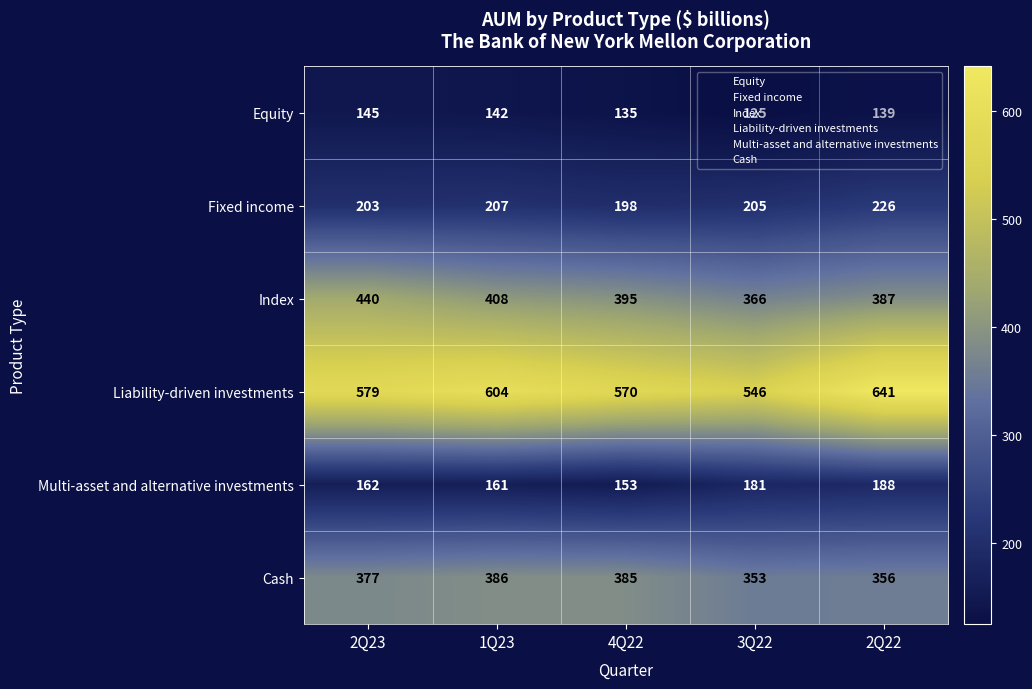

How many categories are shown in the chart?

5